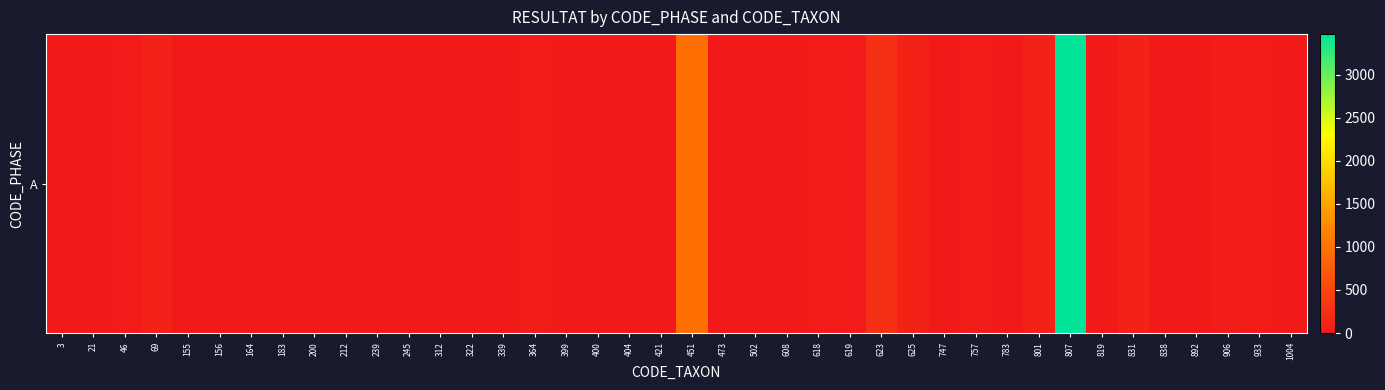

How many values are above zero?

32